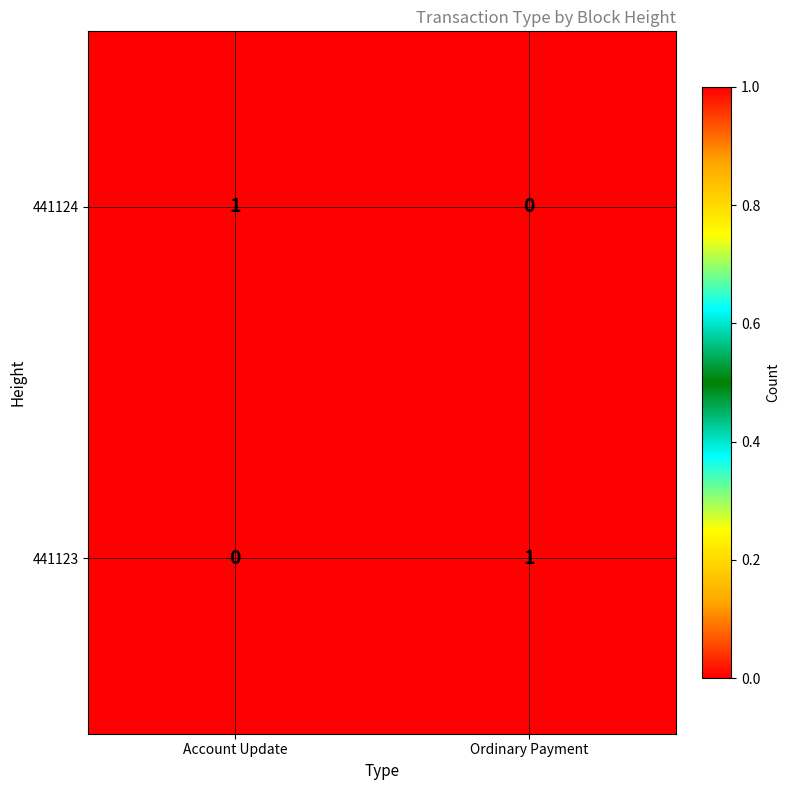

Count the number of data series in this chart.

2